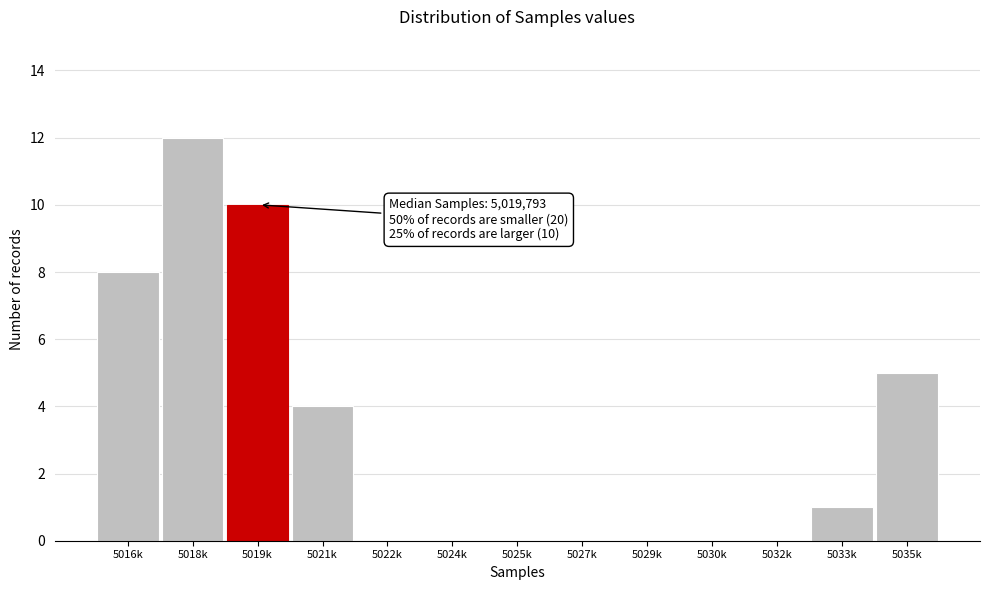

Reading right to left, transcribe all the data shown in this chart.

5035k=5	5033k=1	5032k=0	5030k=0	5029k=0	5027k=0	5025k=0	5024k=0	5022k=0	5021k=4	5019k=10	5018k=12	5016k=8